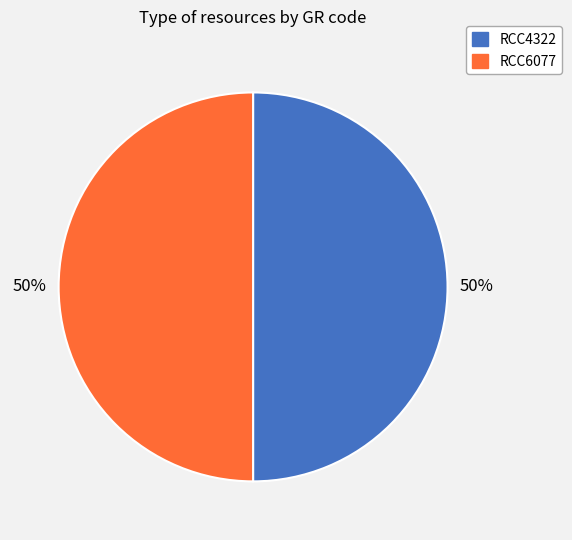

What is the ratio of the value at RCC6077 to the value at RCC4322?

1.0